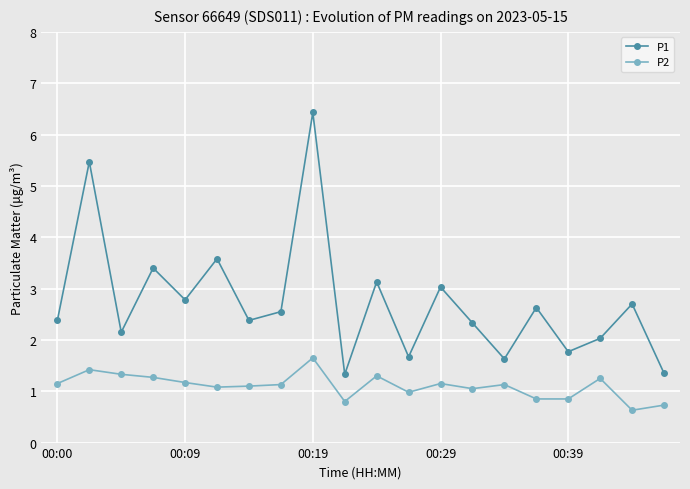

How many categories are shown in the chart?

20